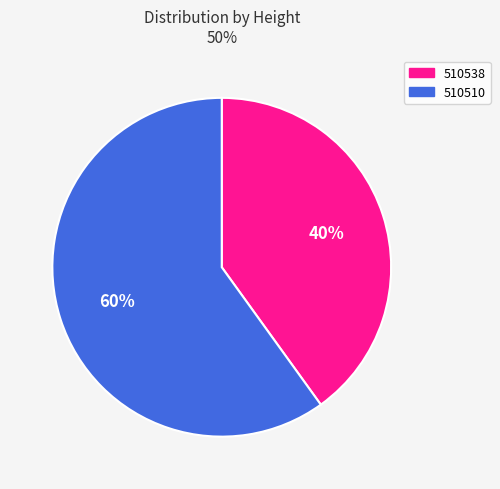

How many slices are in this pie chart?

2